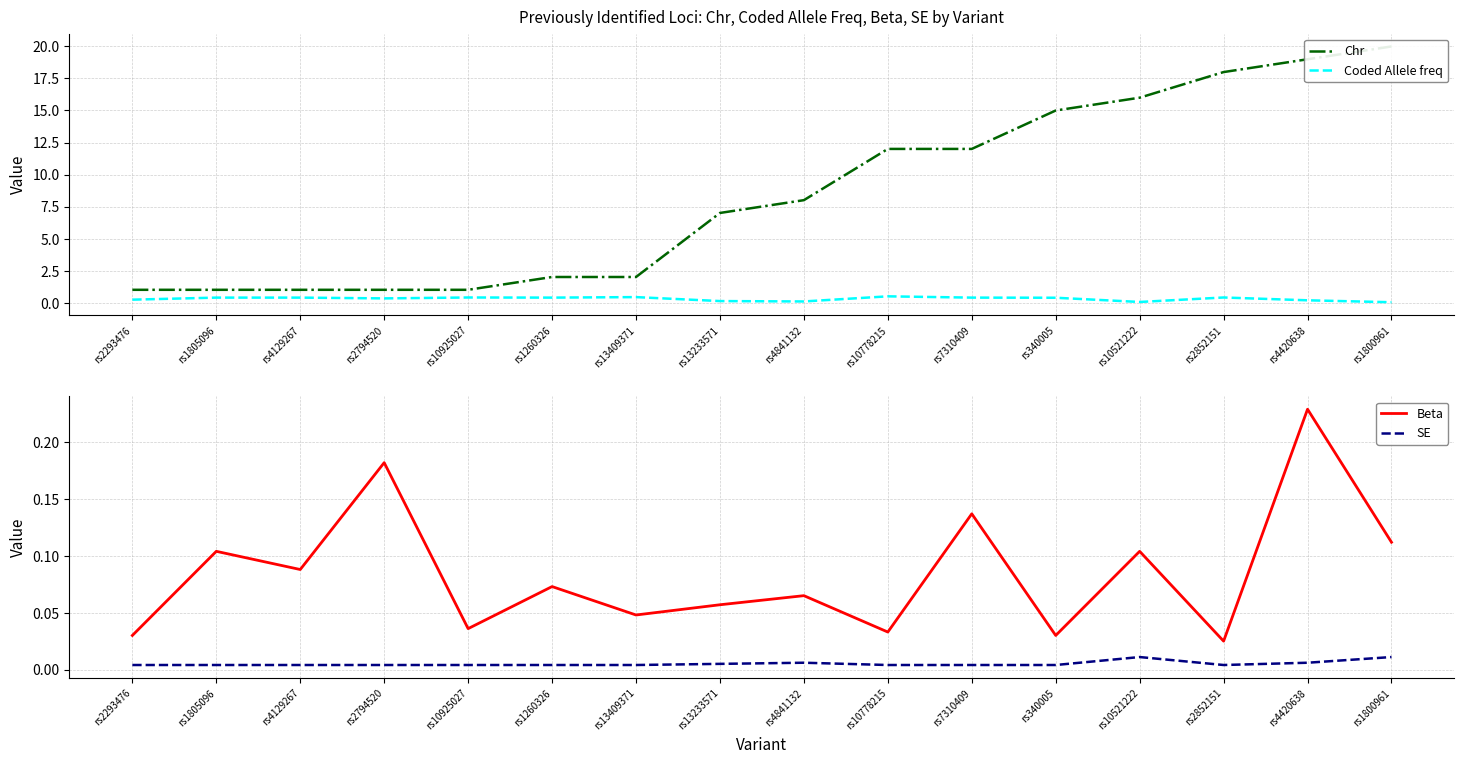

Rank the categories by SE value from lowest to highest.

rs2293476, rs1805096, rs4129267, rs2794520, rs10925027, rs1260326, rs13409371, rs10778215, rs7310409, rs340005, rs2852151, rs13233571, rs4841132, rs4420638, rs10521222, rs1800961